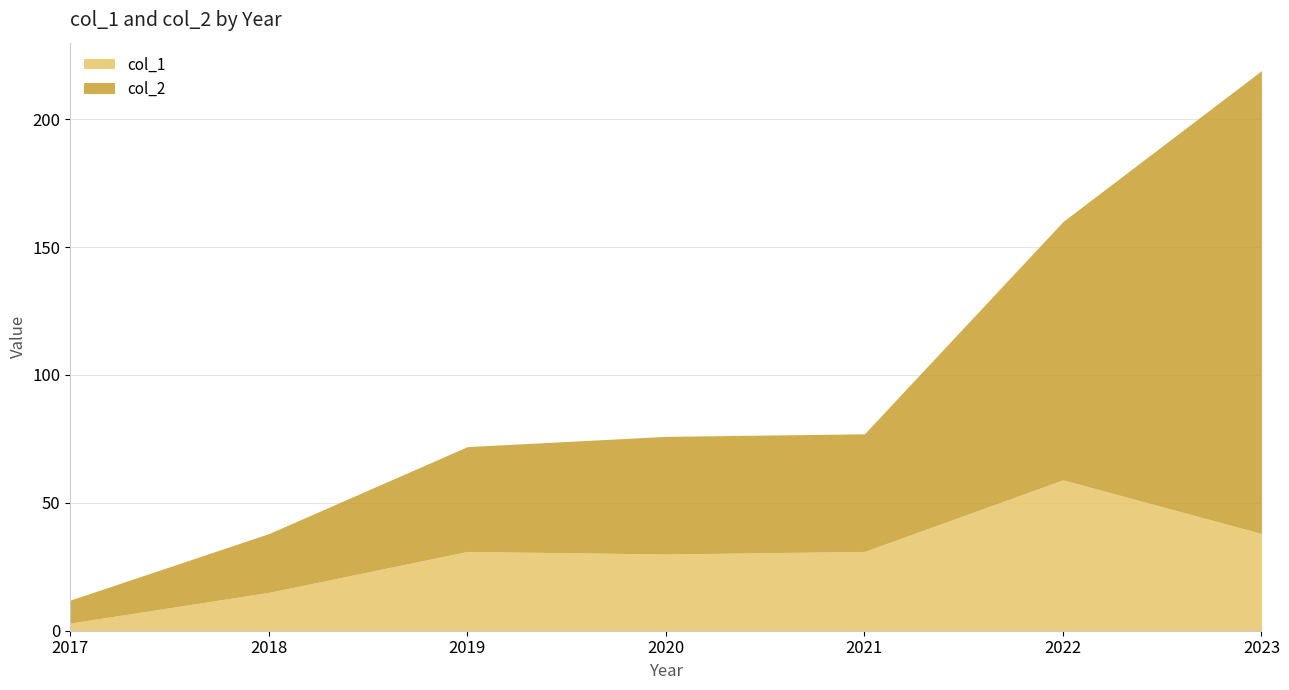

What is the sum of all col_1 values?

207